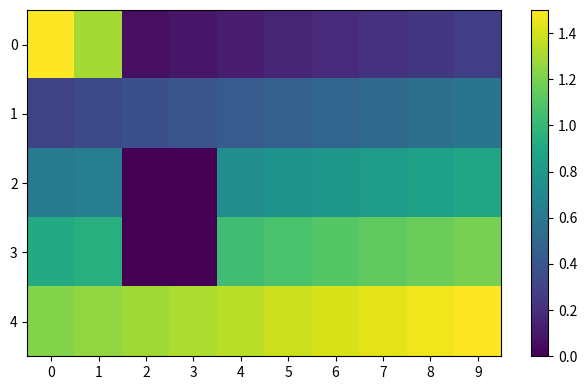

Which series has the largest total across all categories?

4